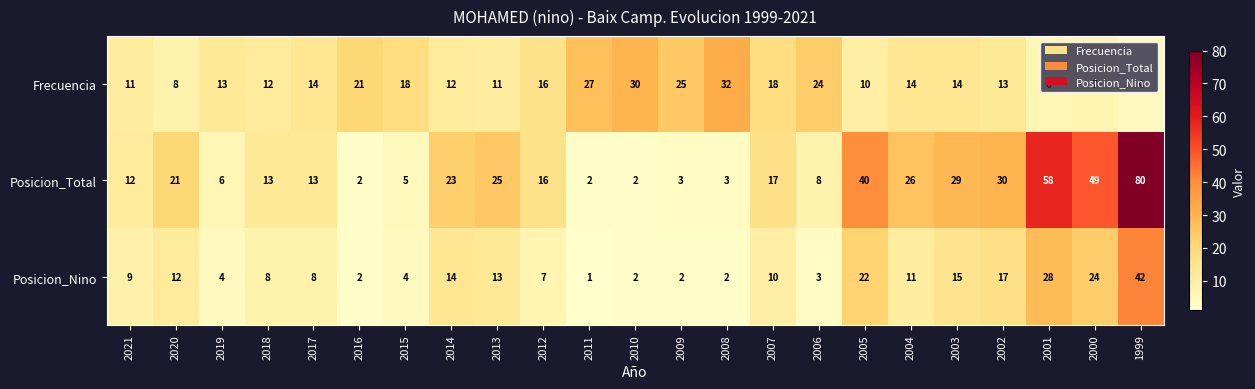

At which category does the chart reach its minimum across all series?

2011